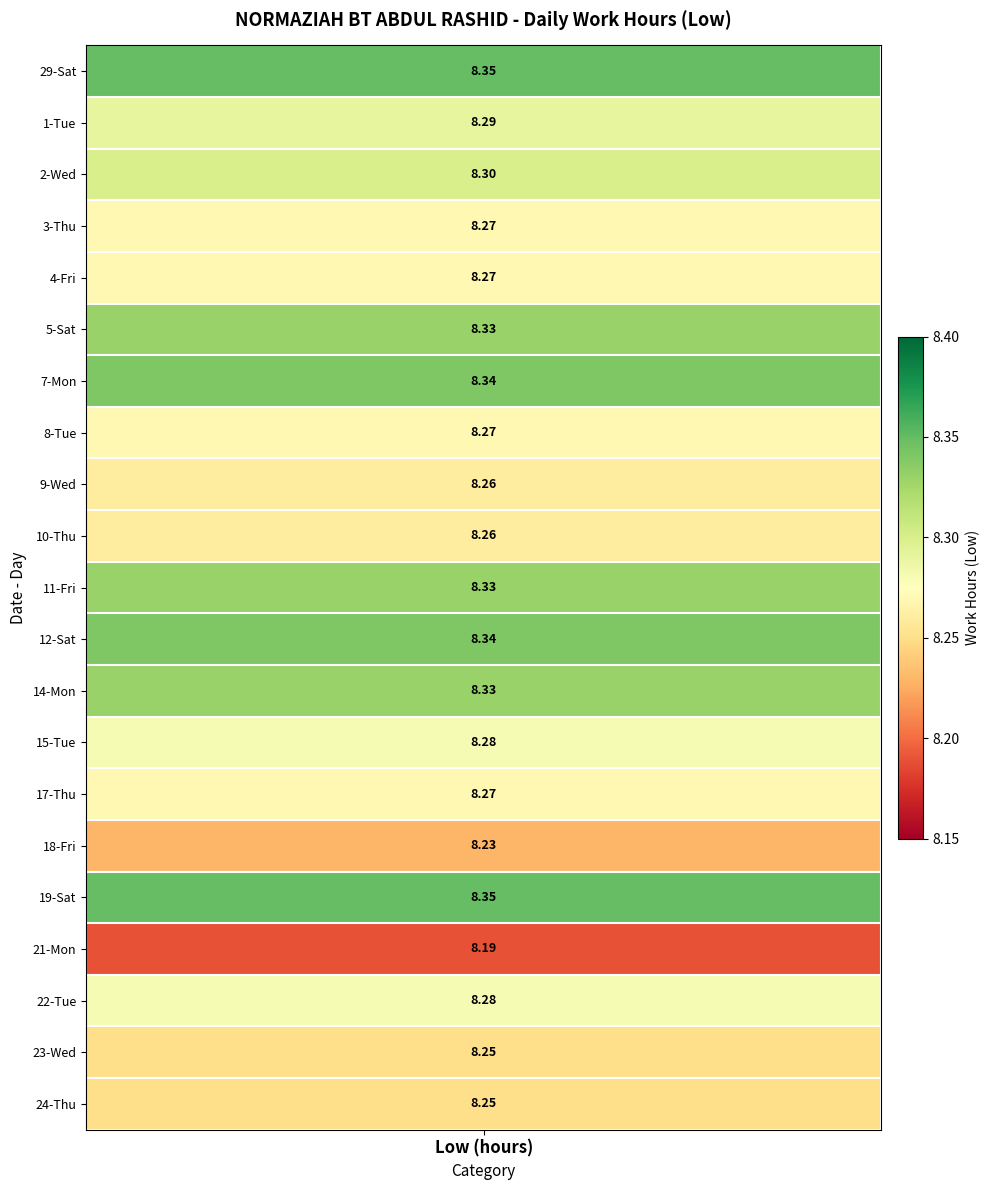

The 11 series shows 4.8 at 15. True or false?

False